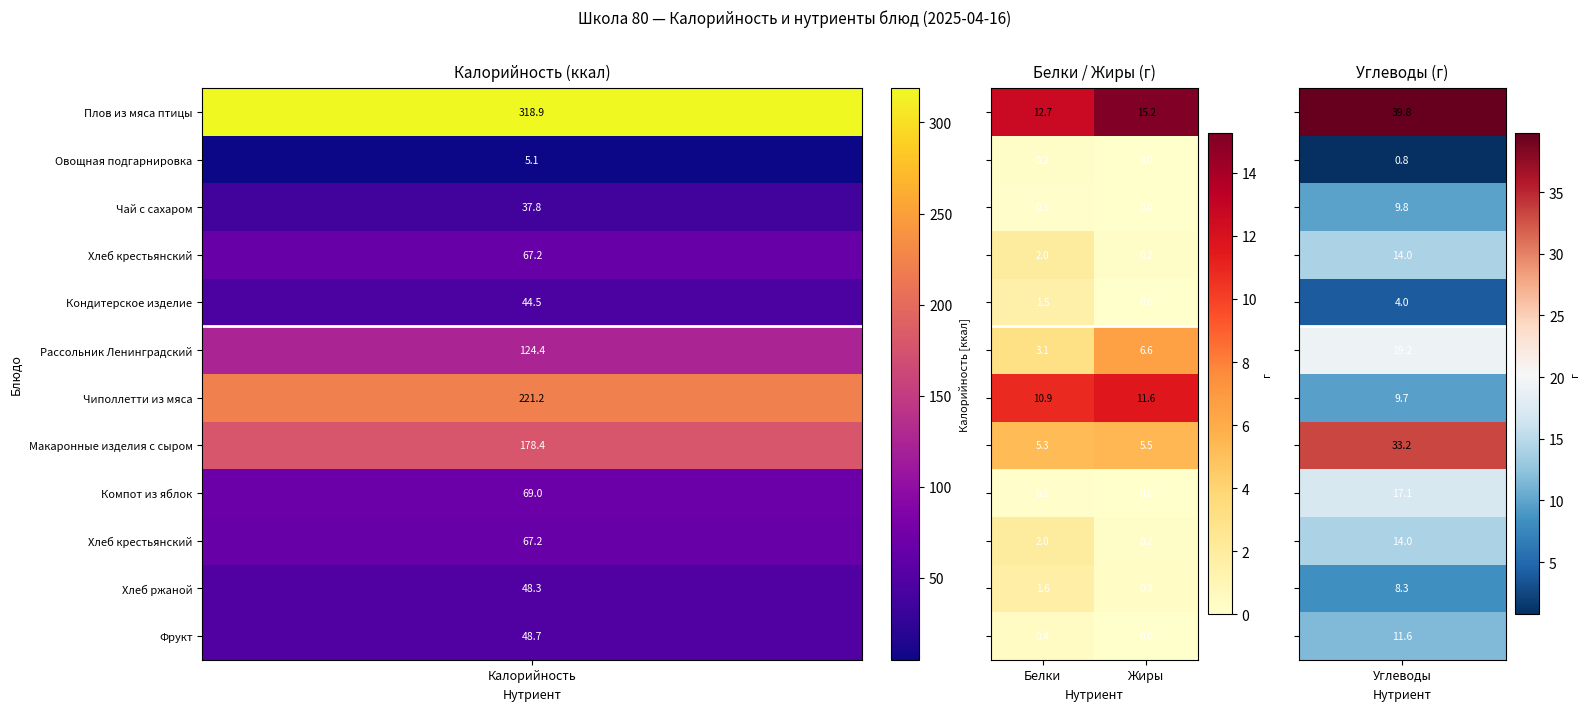

What is the total value across all series at Жиры?

39.6